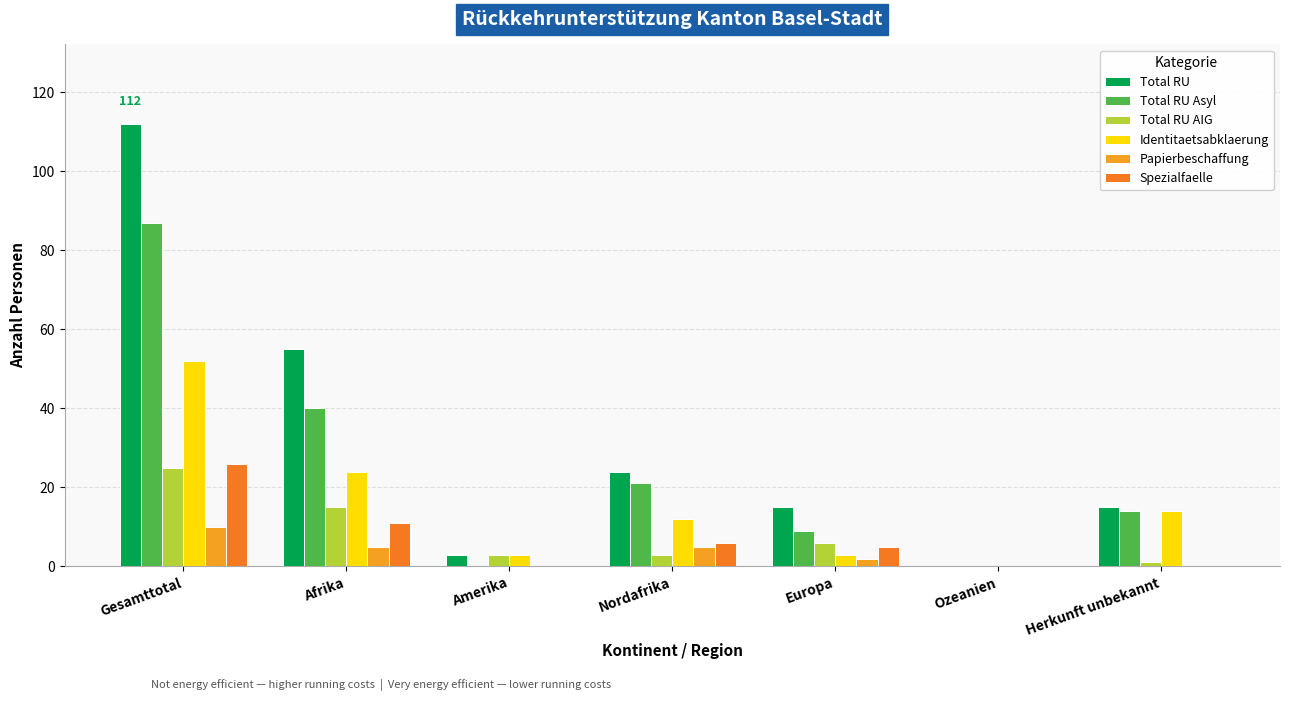

How many categories are shown in the chart?

7